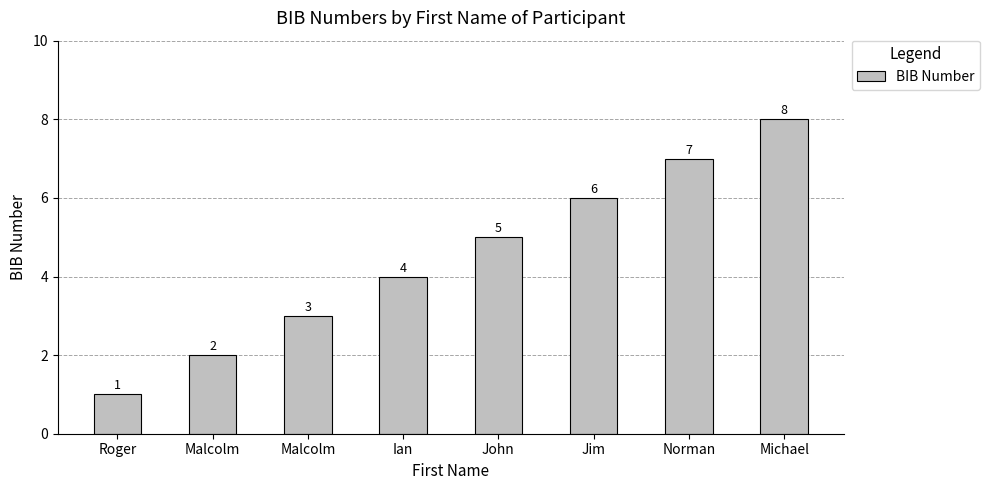

The value at Jim is 11. True or false?

False